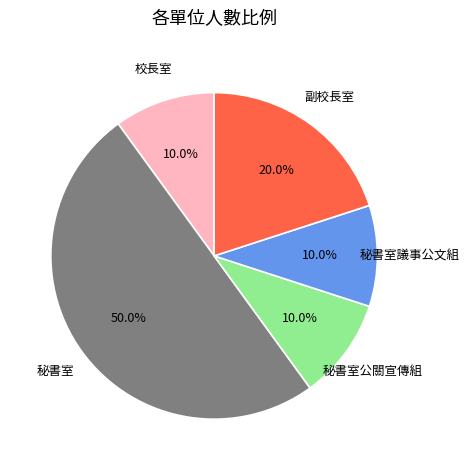

What percentage is NOT represented by 秘書室議事公文組?

90.0%